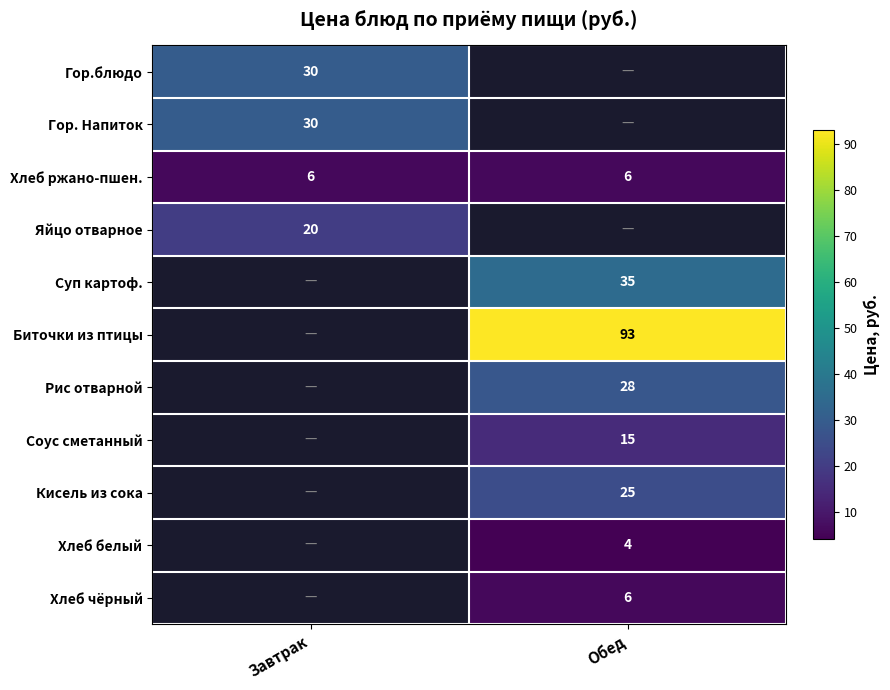

True or false: Хлеб ржано-пшен. has a value of 6 at Завтрак.

True